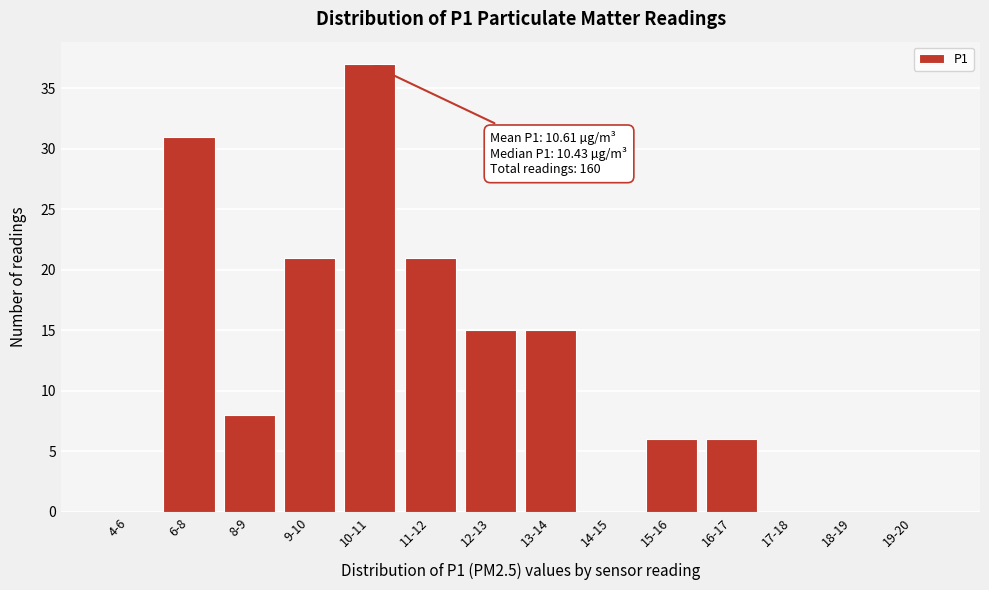

Reading left to right, transcribe all the data shown in this chart.

4-6=0	6-8=31	8-9=8	9-10=21	10-11=37	11-12=21	12-13=15	13-14=15	14-15=0	15-16=6	16-17=6	17-18=0	18-19=0	19-20=0